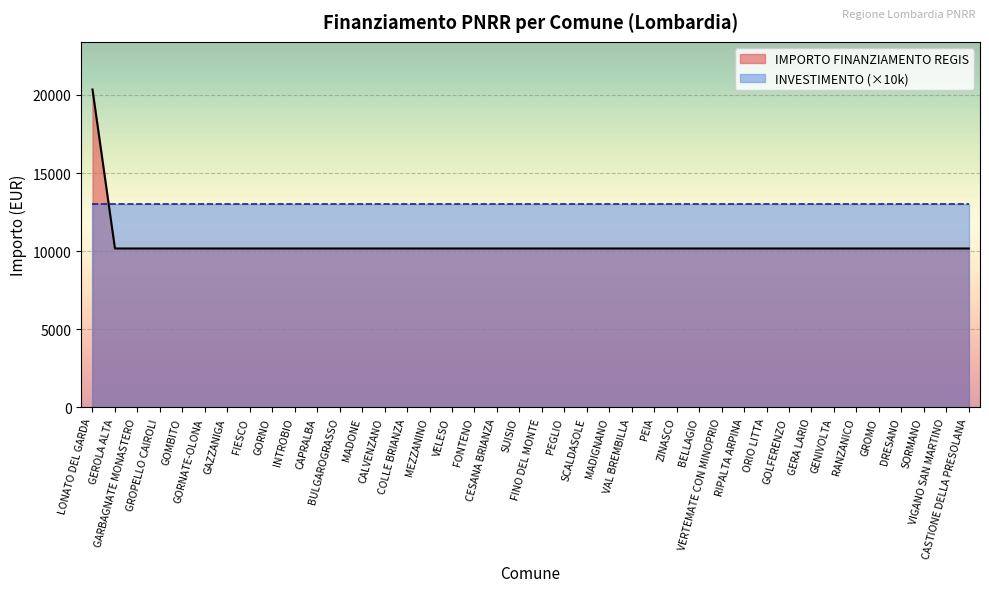

What is the average value?

10426